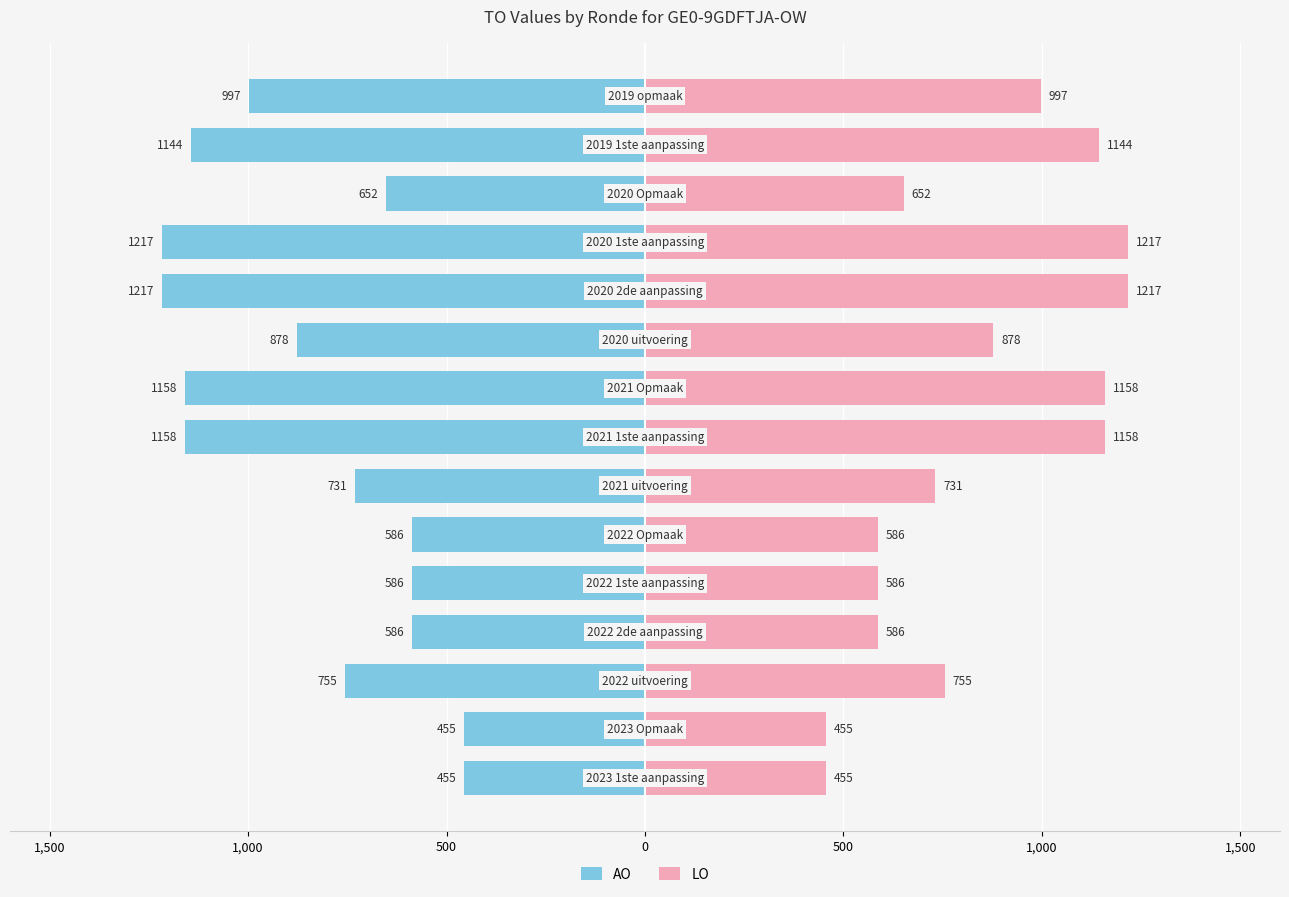

Reading left to right, transcribe all the data shown in this chart.

AO: -455	-455	-755	-586	-586	-586	-731	-1158	-1158	-878	-1217	-1217	-652	-1144	-997
LO: 455	455	755	586	586	586	731	1158	1158	878	1217	1217	652	1144	997